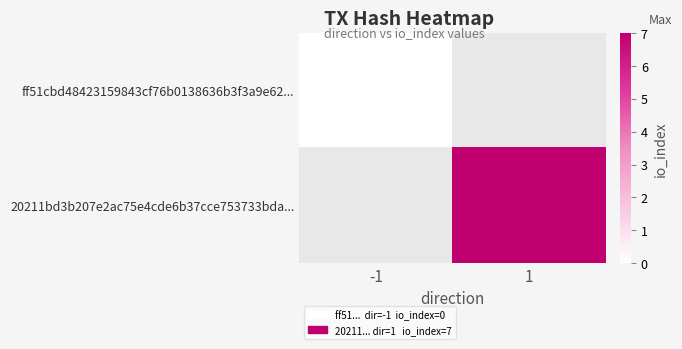

Rank the series at -1 from highest to lowest value.

ff51cbd48423159843cf76b0138636b3f3a9e62..., 20211bd3b207e2ac75e4cde6b37cce753733bda...